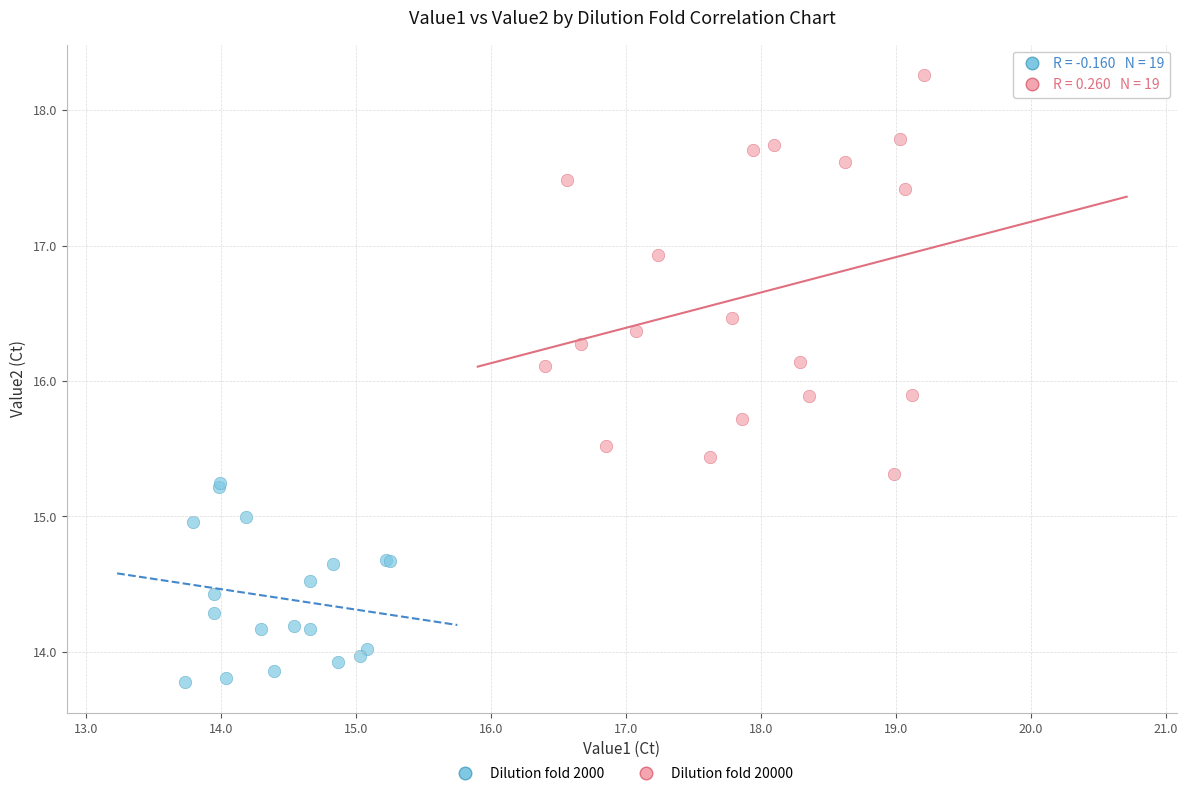

Which series has the widest spread of Y values?

Dilution fold 20000